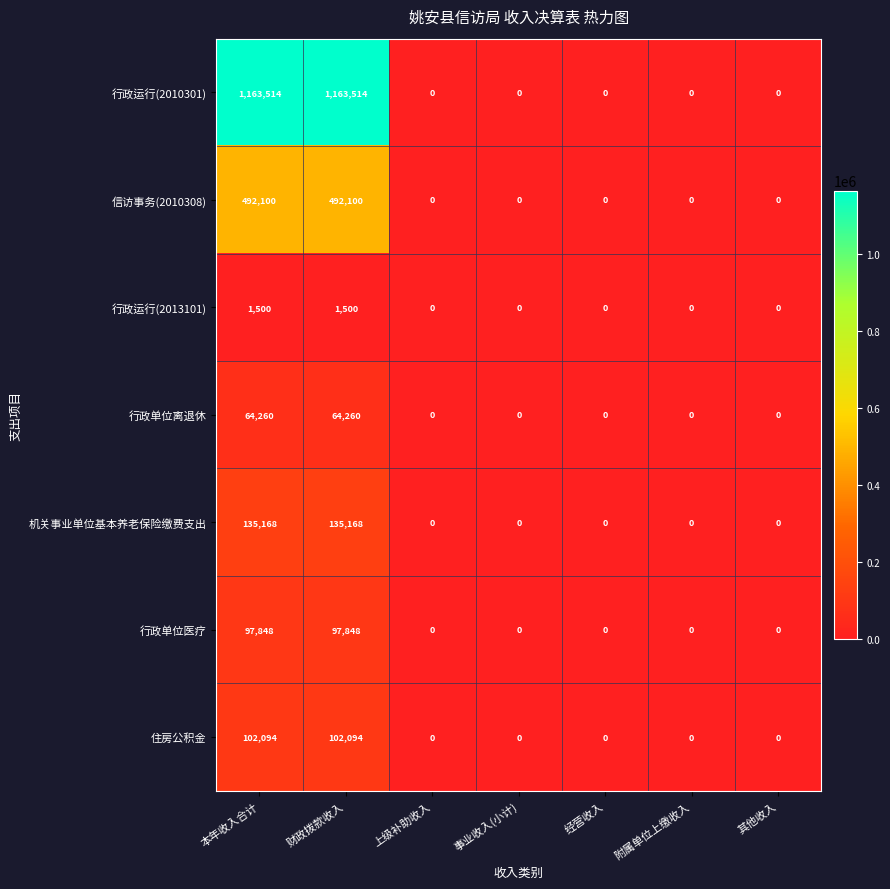

The value of 住房公积金 at 其他收入 is 36560. True or false?

False